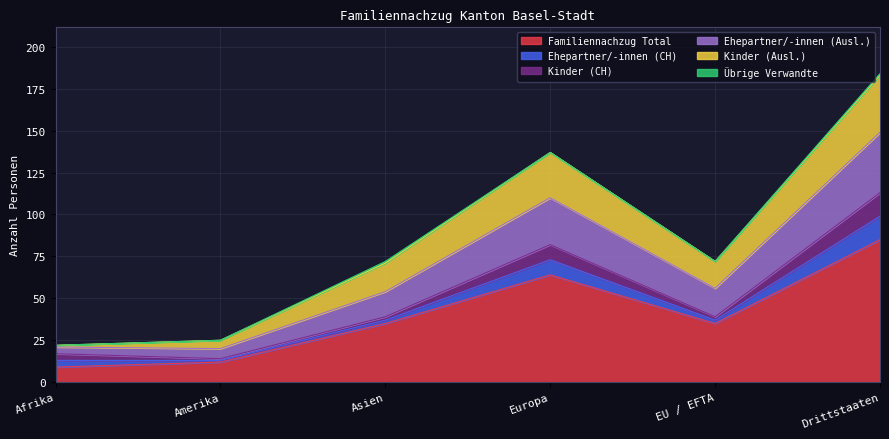

In Kinder (Ausl.), how many points are higher than both neighbors (excluding endpoints)?

1